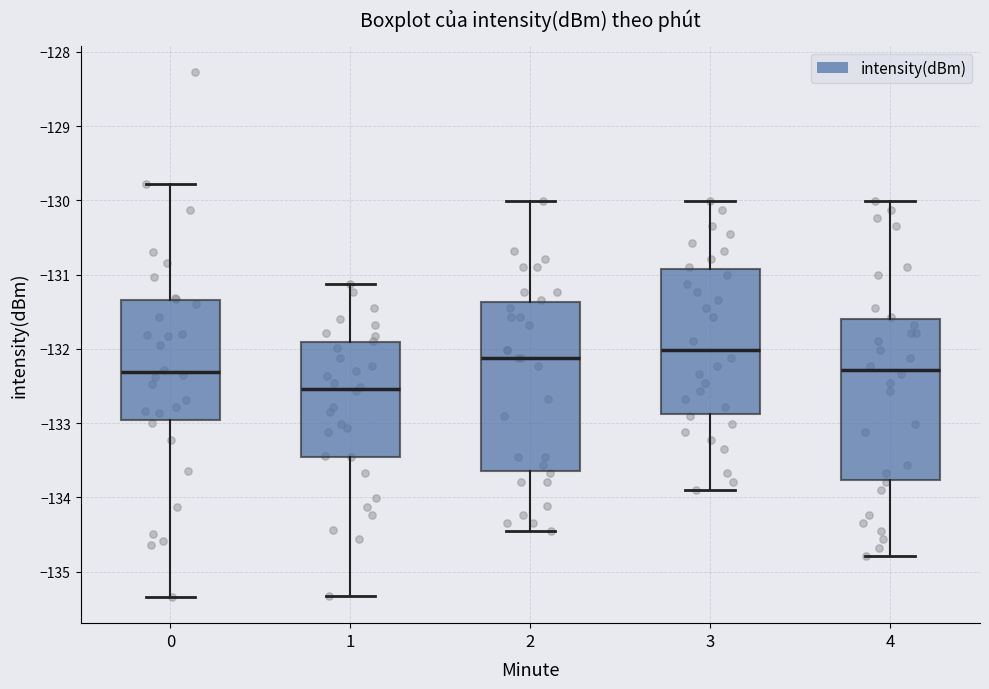

Which box has the highest median line?

3